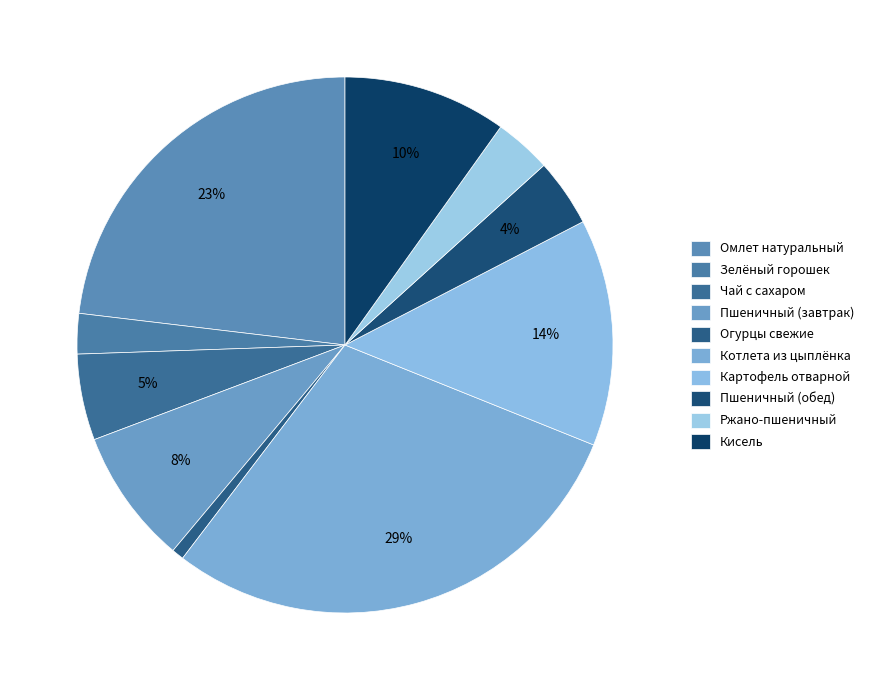

Combined, what portion of the pie is Ржано-пшеничный and Кисель?

13.3%